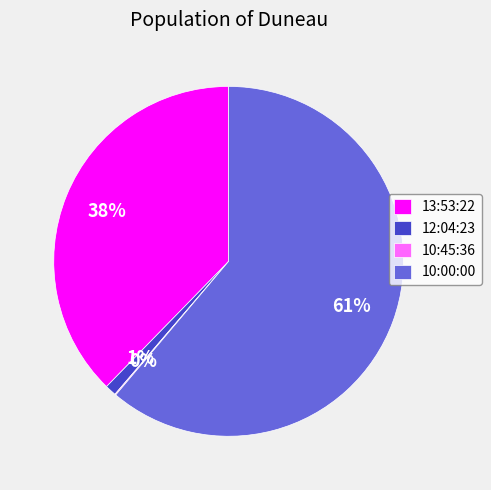

To the nearest percent, what portion does 12:04:23 represent?

1%